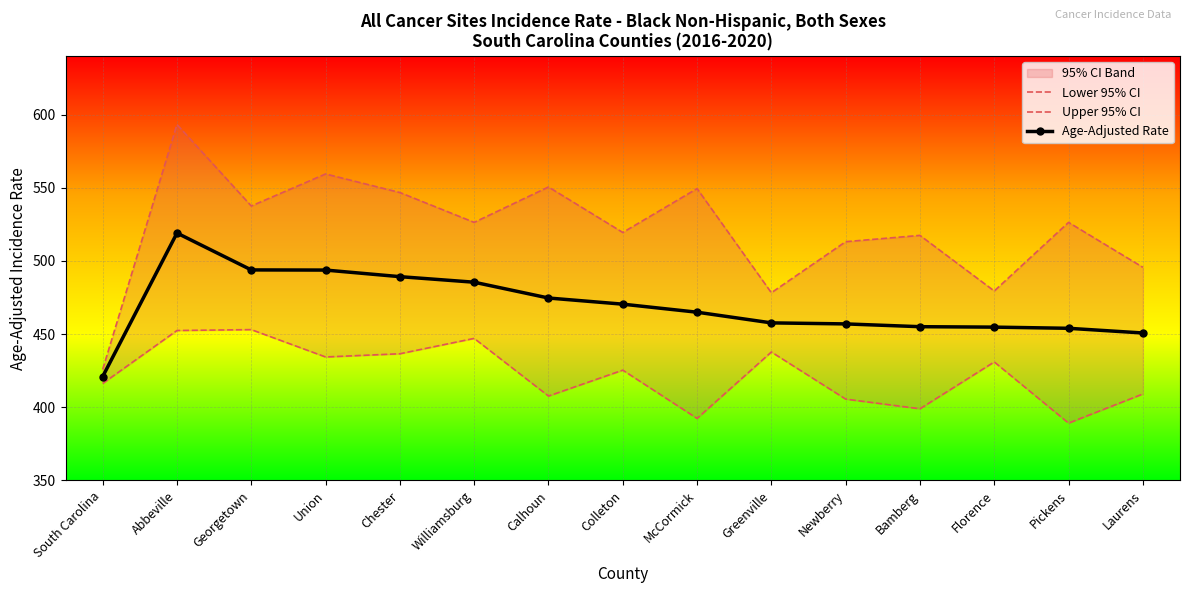

List the series in order of their overall mean, highest first.

Upper 95% CI, Age-Adjusted Rate, Lower 95% CI